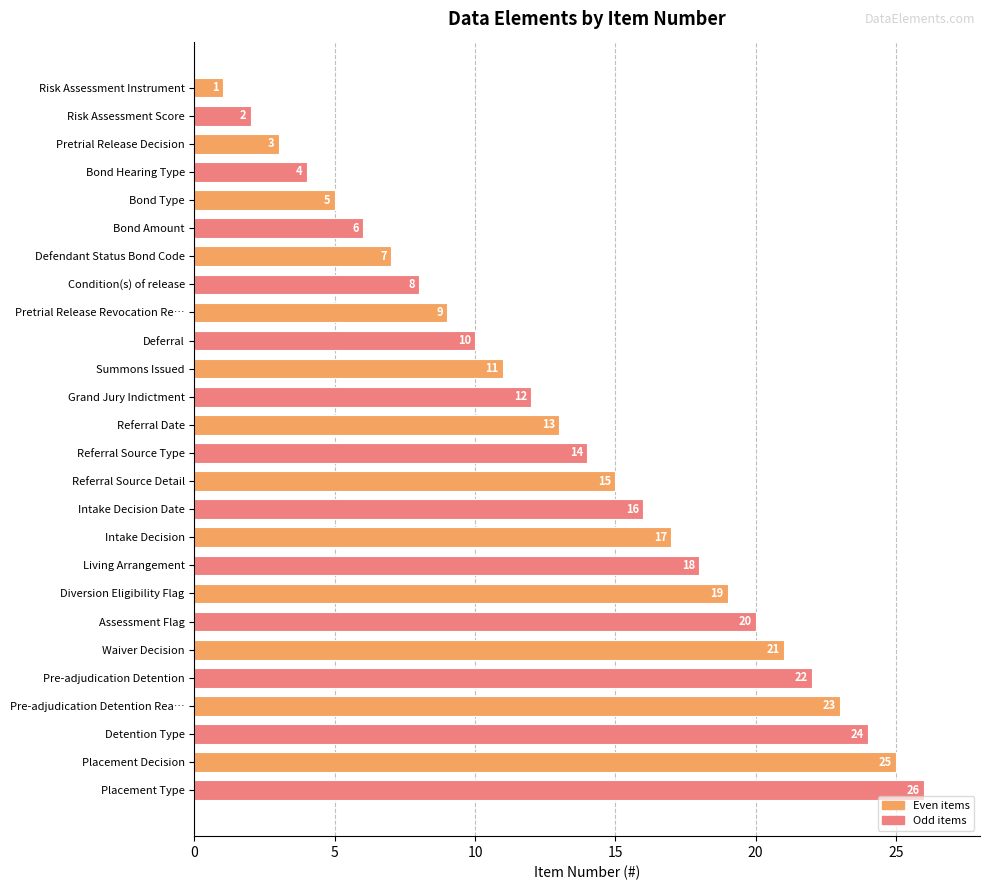

Is it true that the value at Referral Source Detail is 22?

False